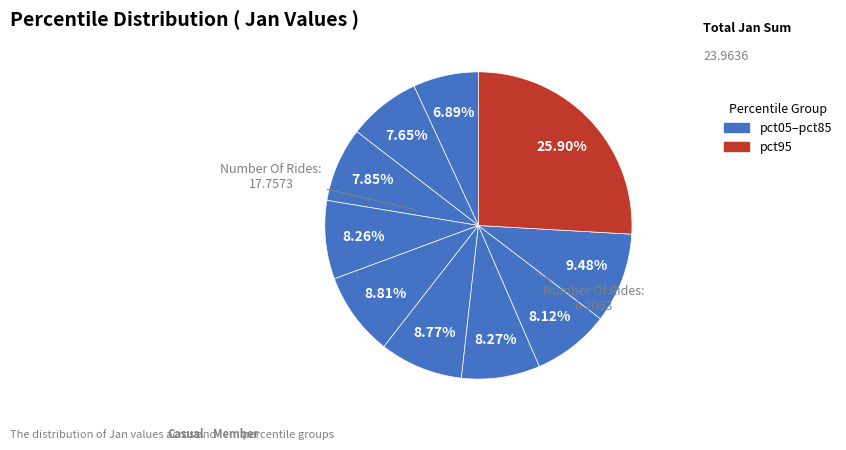

Count the number of slices in the pie.

10